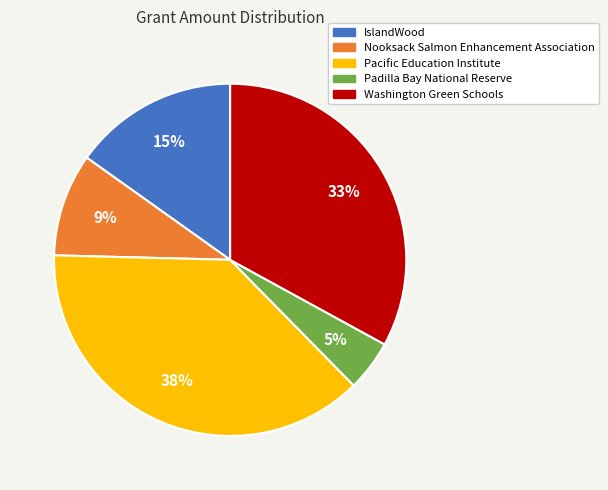

Approximately how many times larger is the value at Nooksack Salmon Enhancement Association compared to IslandWood?

0.6